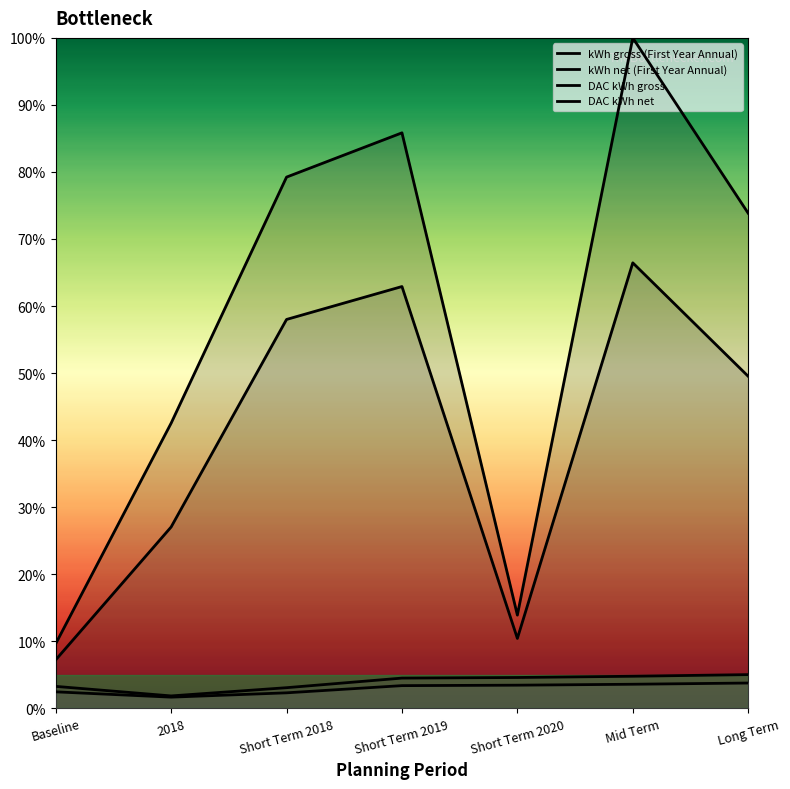

True or false: DAC kWh gross and kWh gross (First Year Annual) cross at least once.

False